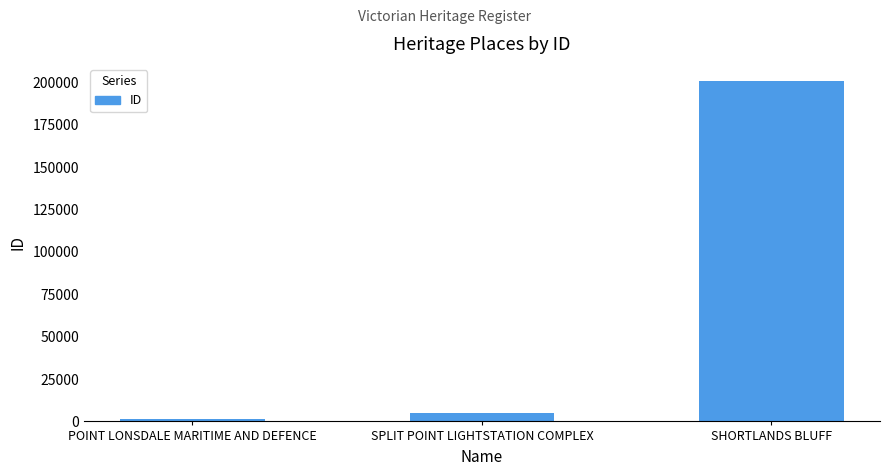

What is the smallest value displayed?

1693